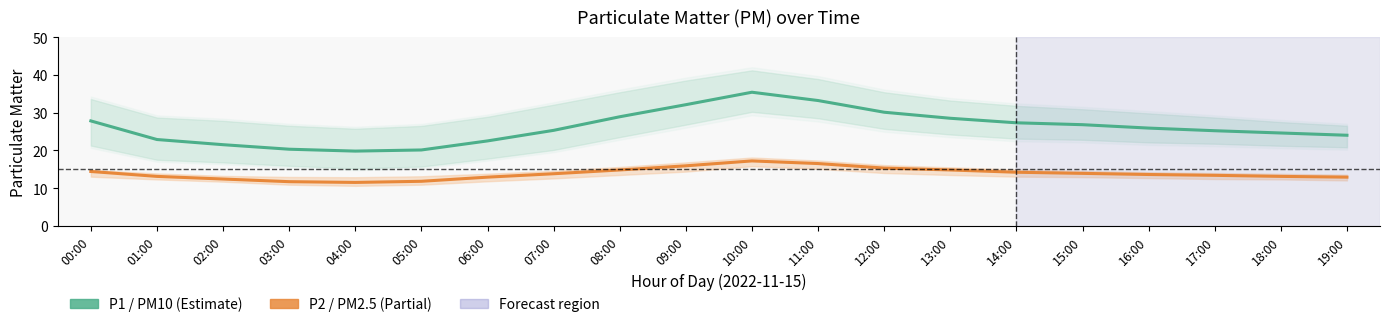

Is the value of P1 (PM10) at 12:00 greater than the value of P2 (PM2.5) at 03:00?

Yes